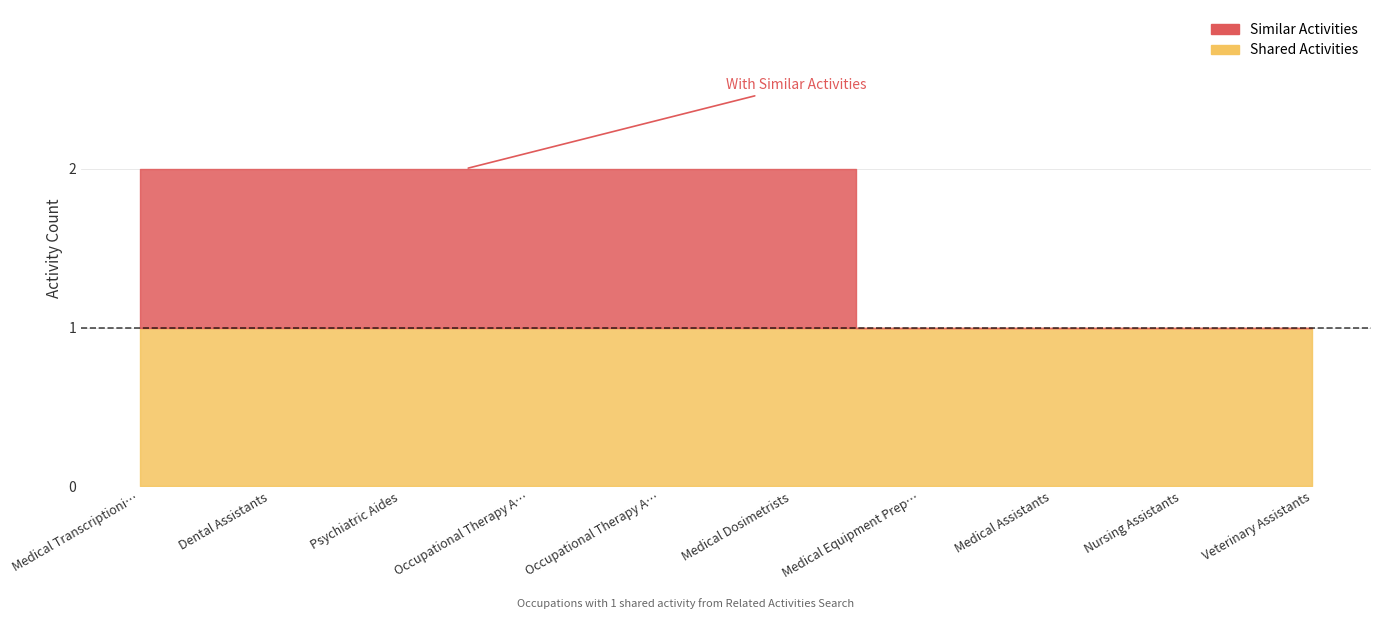

The Shared Activities series shows 1 at Dental Assistants. True or false?

True